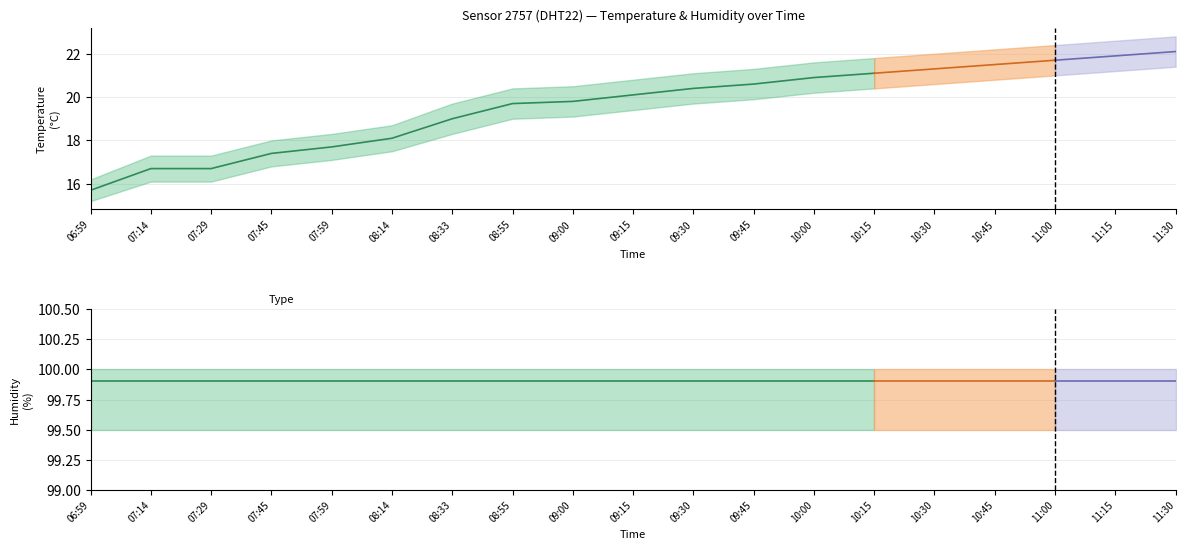

Which series has the largest range (max minus min)?

temperature